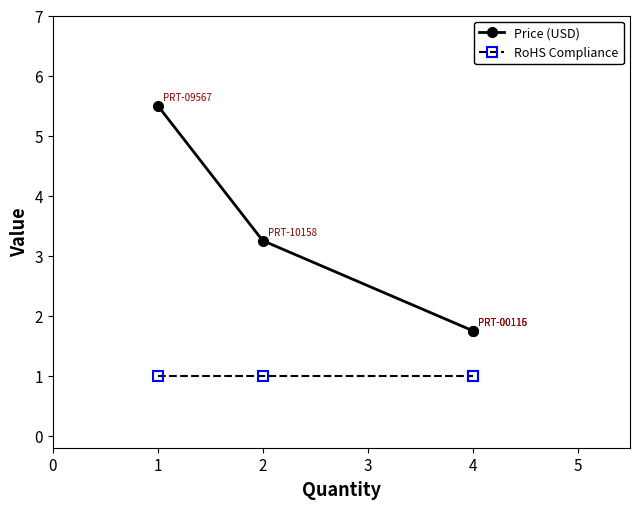

True or false: RoHS Compliance has more than 2 points higher than both neighbors.

False